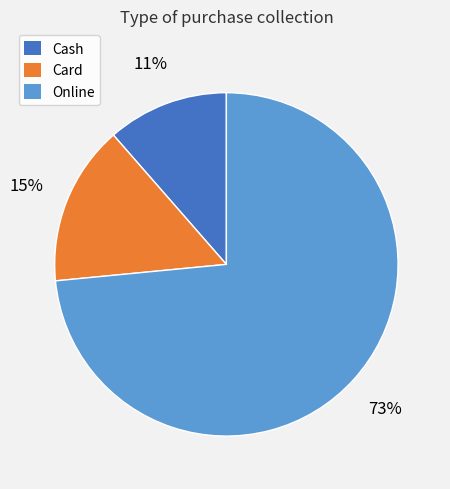

How many segments does this pie chart have?

3